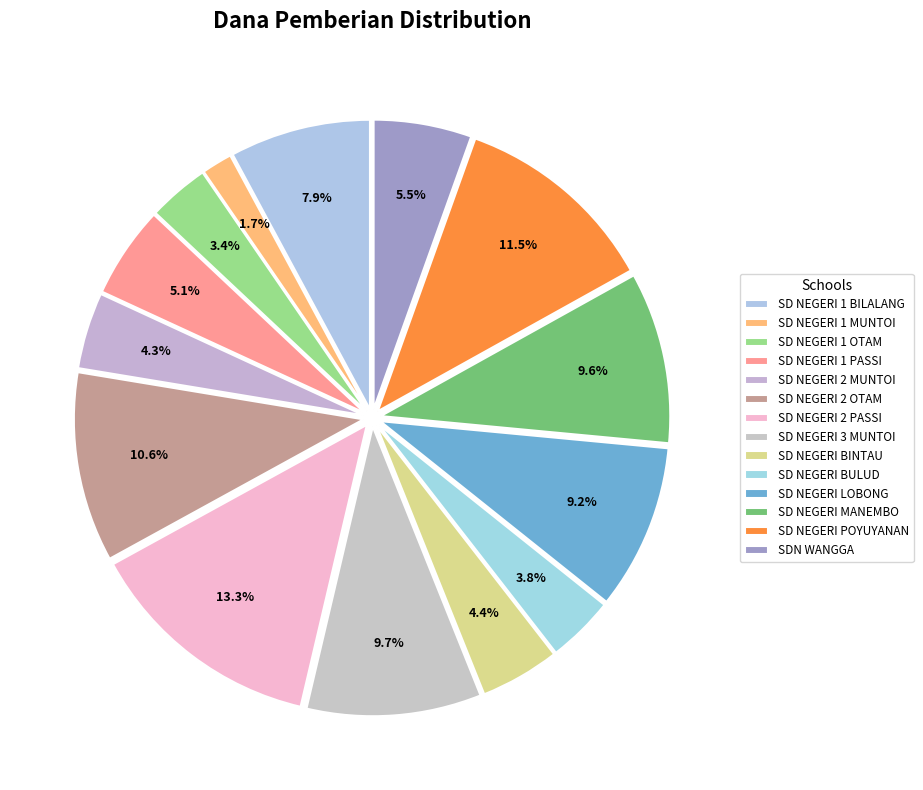

What percentage is the SD NEGERI 1 MUNTOI slice, to the nearest percent?

2%